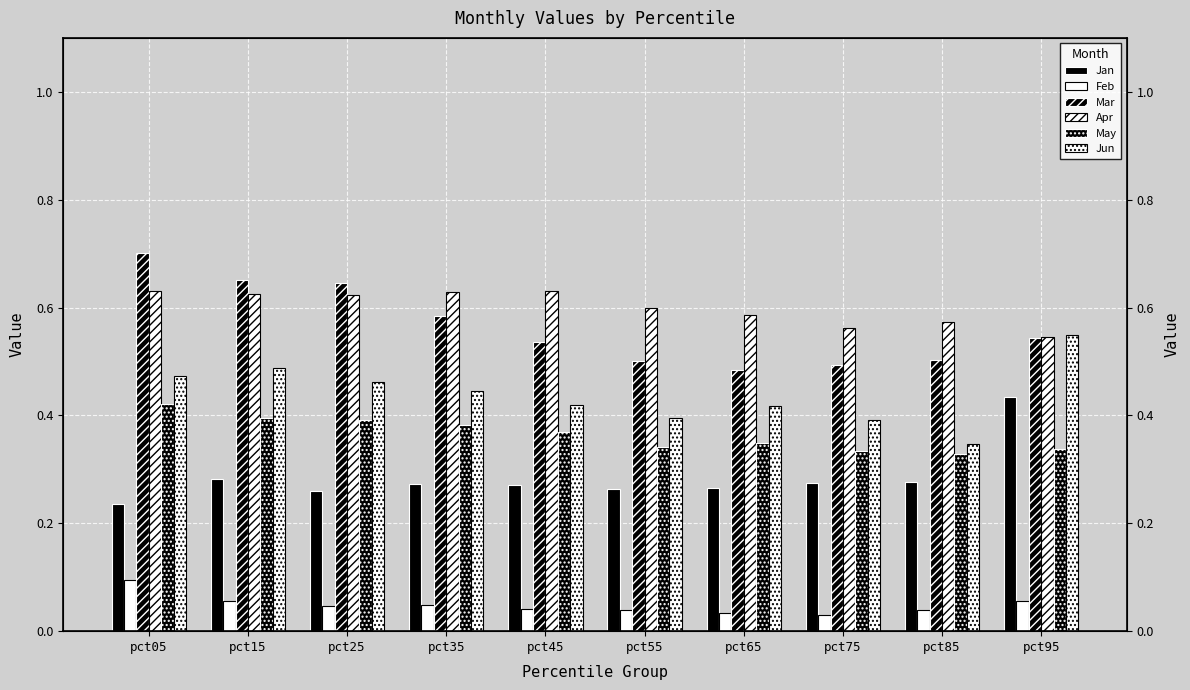

Reading left to right, extract all data points from this chart.

Jan: 0.2	0.3	0.3	0.3	0.3	0.3	0.3	0.3	0.3	0.4
Feb: 0.1	0.1	0.0	0.0	0.0	0.0	0.0	0.0	0.0	0.1
Mar: 0.7	0.7	0.6	0.6	0.5	0.5	0.5	0.5	0.5	0.5
Apr: 0.6	0.6	0.6	0.6	0.6	0.6	0.6	0.6	0.6	0.5
May: 0.4	0.4	0.4	0.4	0.4	0.3	0.3	0.3	0.3	0.3
Jun: 0.5	0.5	0.5	0.4	0.4	0.4	0.4	0.4	0.3	0.5